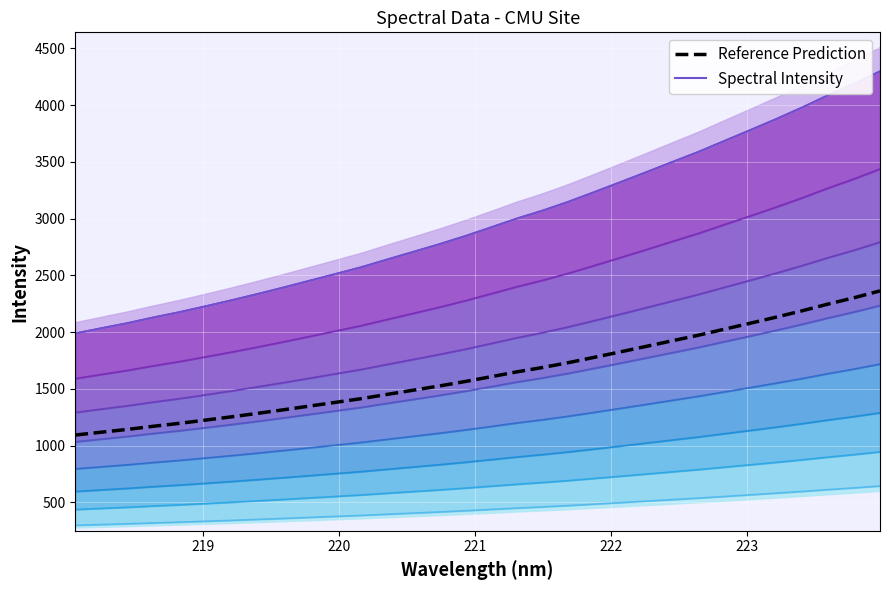

True or false: Reference Prediction and Spectral Intensity intersect in this chart.

False